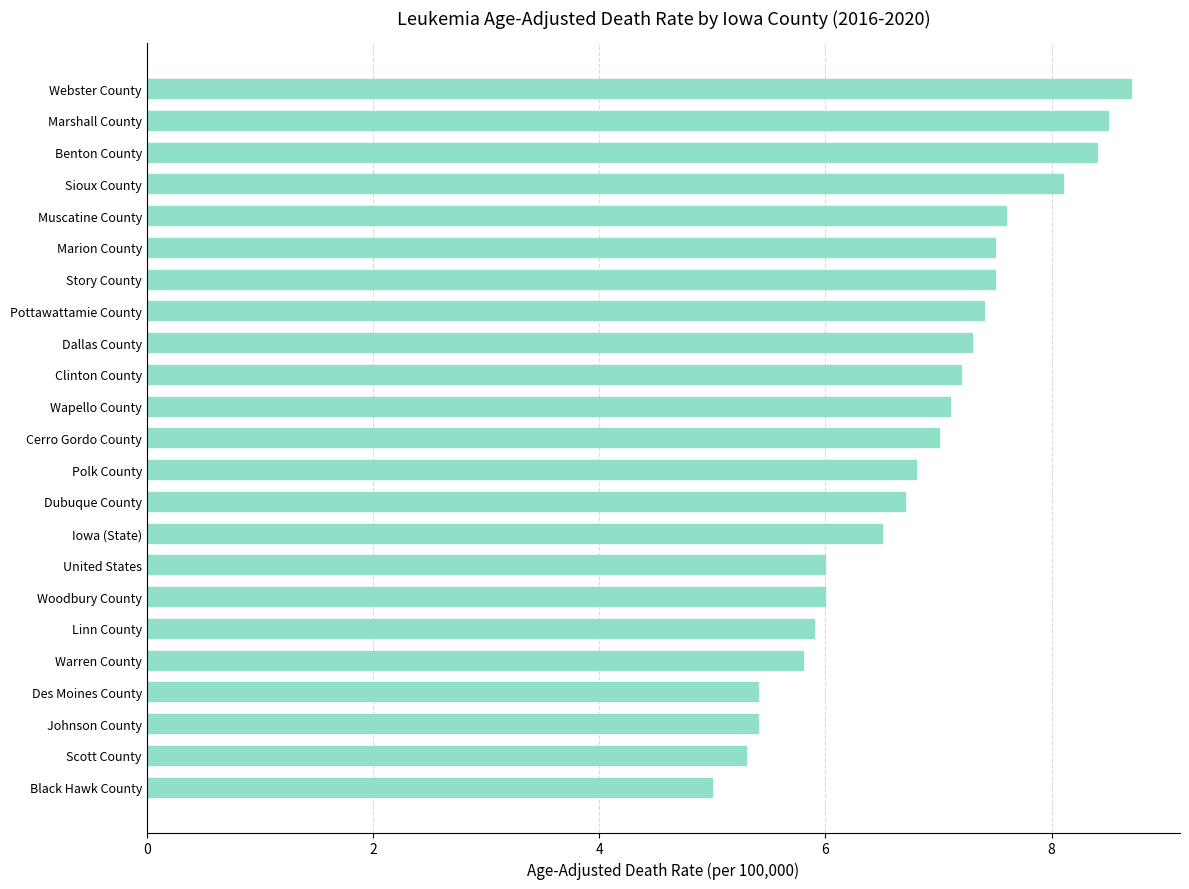

What is the maximum value shown in the chart?

8.7